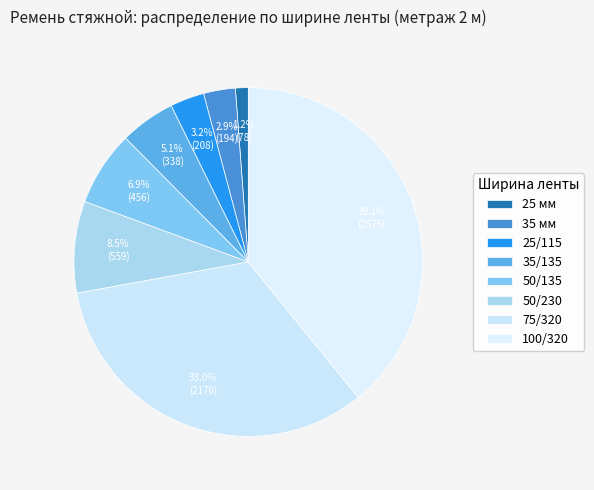

To the nearest percent, what portion does 50/135 represent?

7%